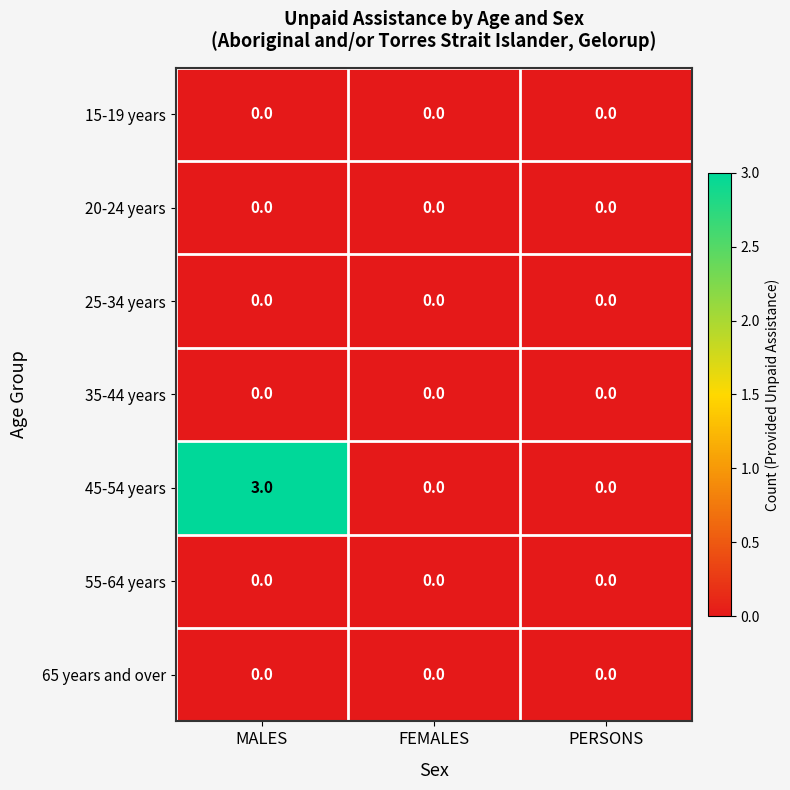

Which series has the largest total across all categories?

45-54 years